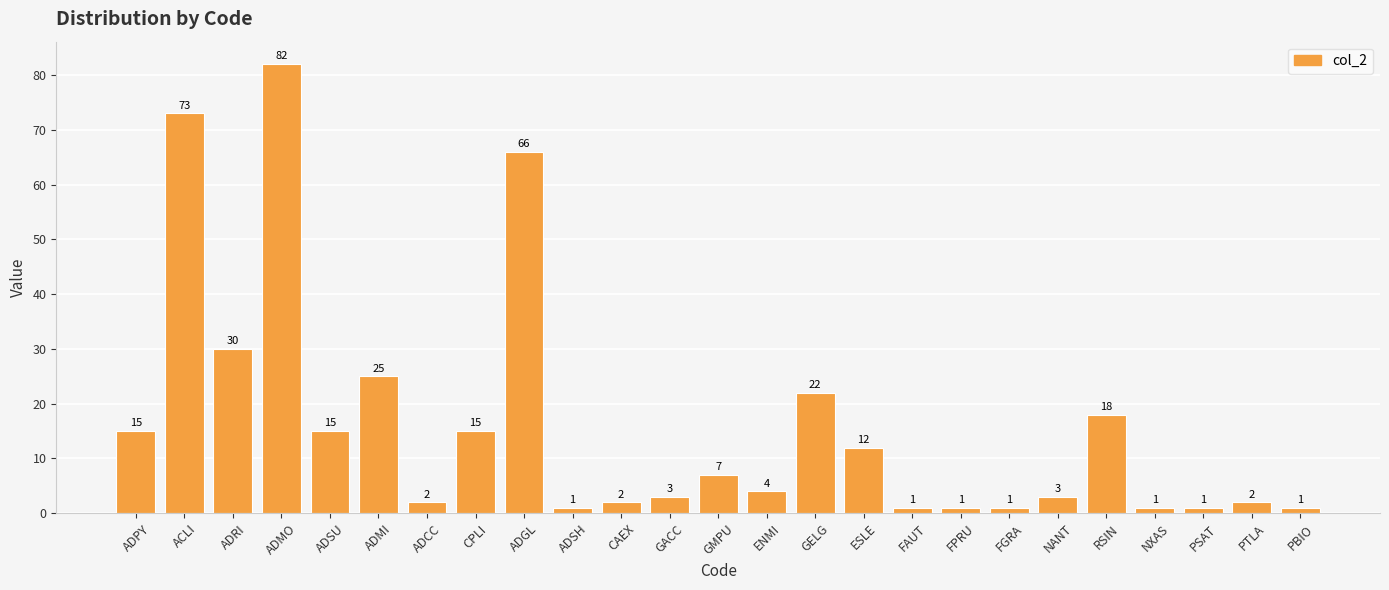

At which category does the chart reach its peak across all series?

ADMO